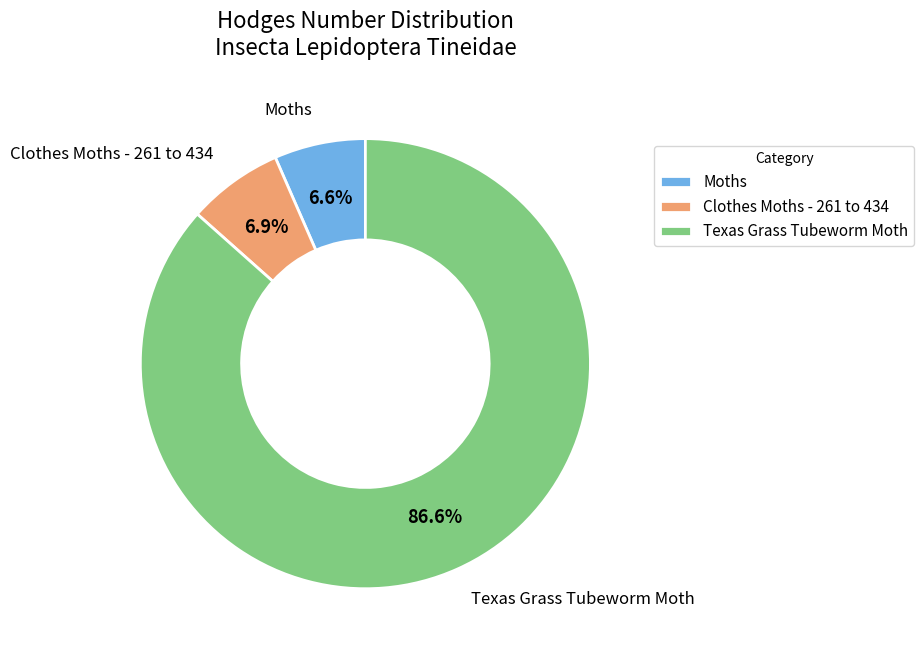

Which category has the biggest portion of the pie?

Texas Grass Tubeworm Moth